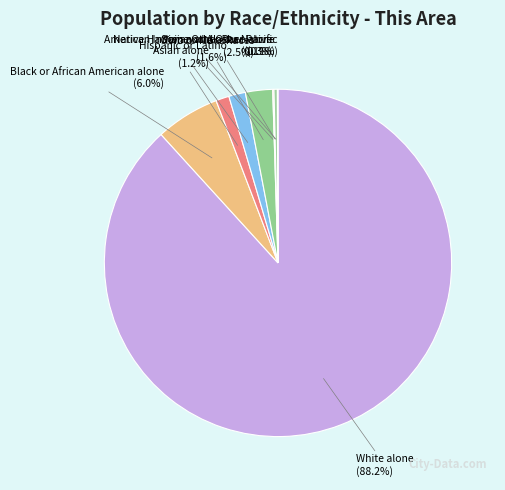

Does any single category account for the majority?

Yes